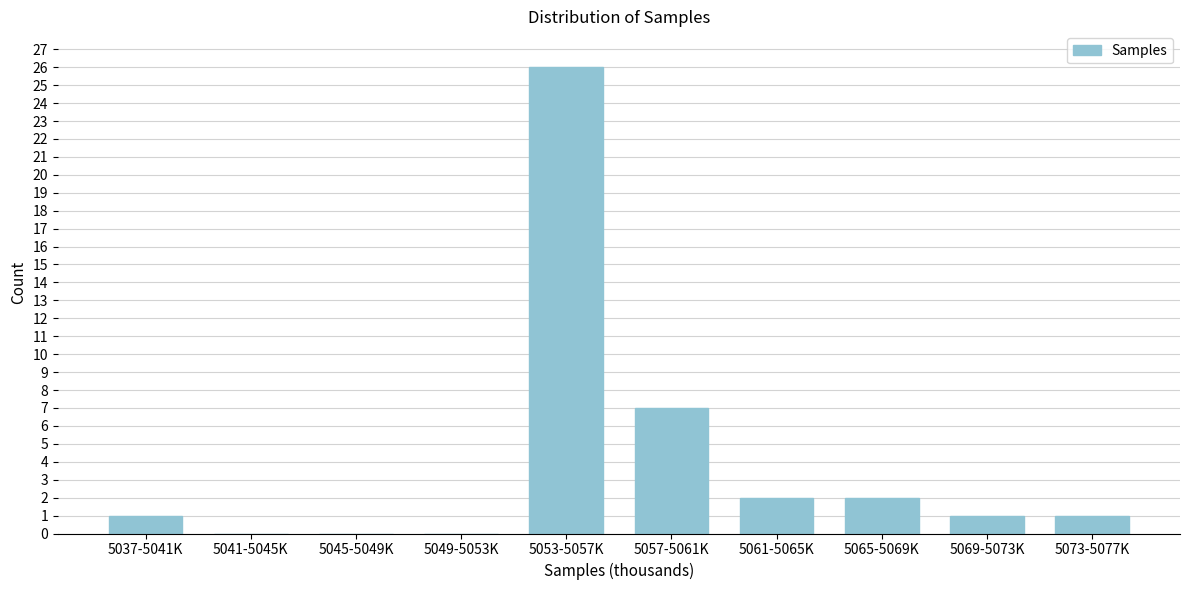

Reading left to right, transcribe all the data shown in this chart.

5037-5041K=1	5041-5045K=0	5045-5049K=0	5049-5053K=0	5053-5057K=26	5057-5061K=7	5061-5065K=2	5065-5069K=2	5069-5073K=1	5073-5077K=1